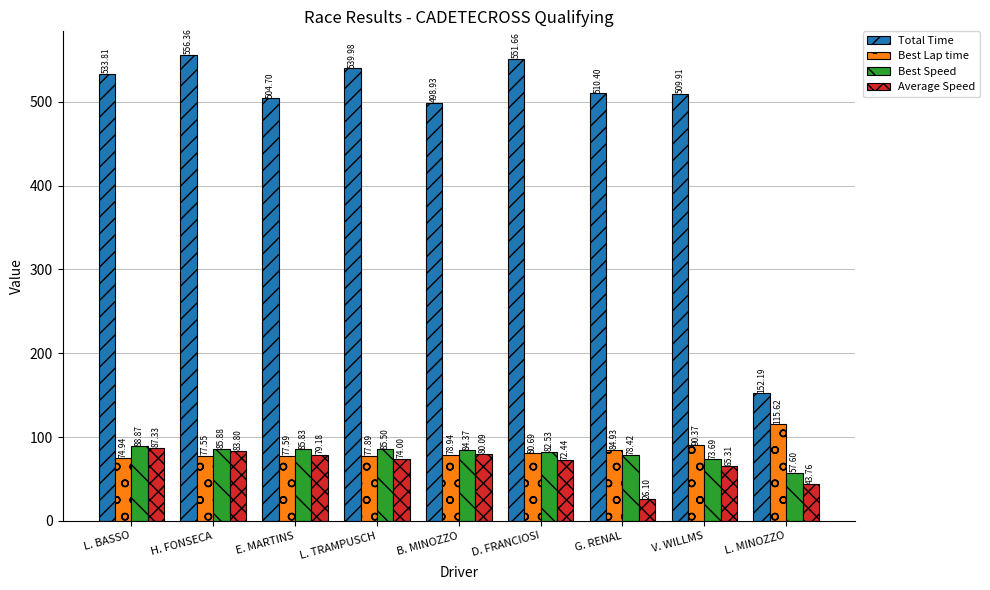

Where does the Best Lap time series first go above 78?

B. MINOZZO